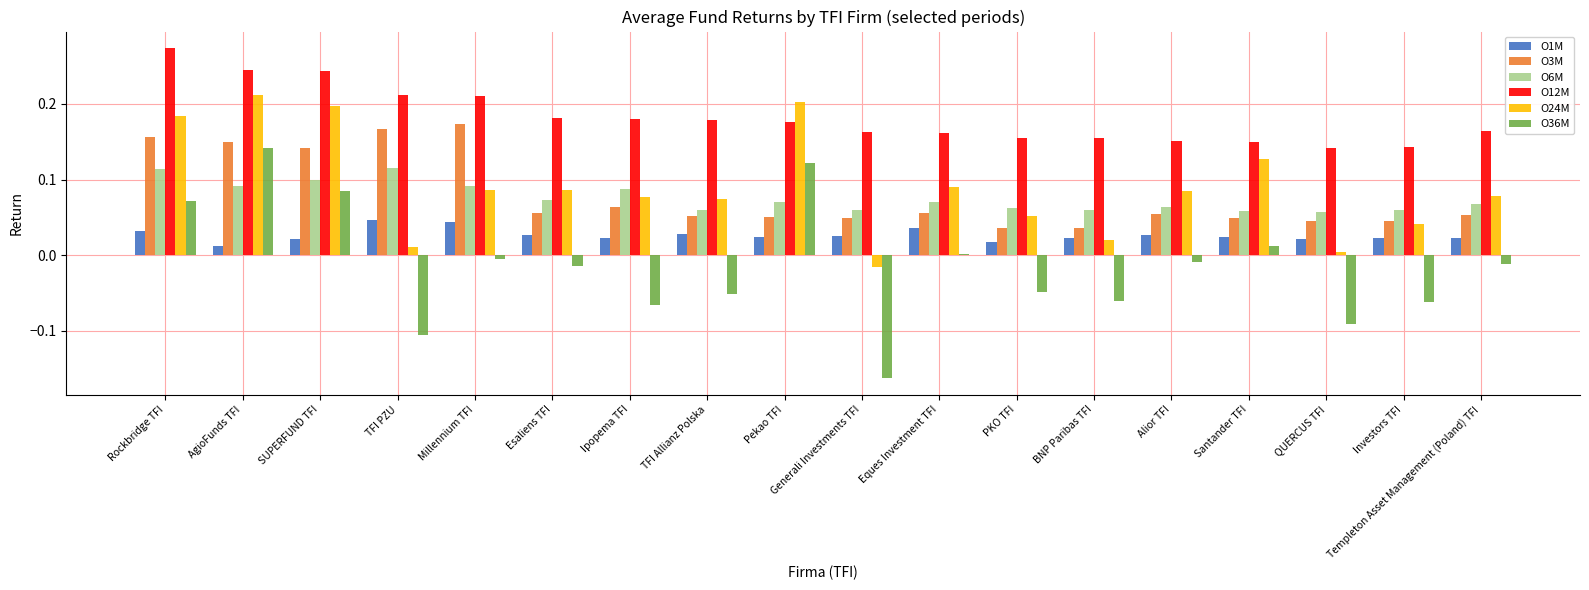

Which series has the largest range (max minus min)?

O36M